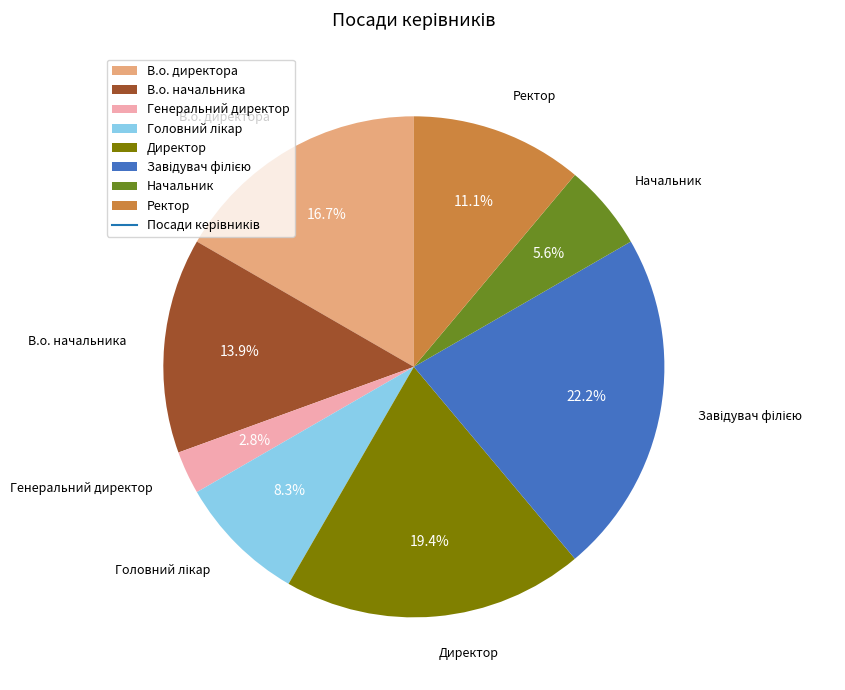

Count the number of slices in the pie.

8